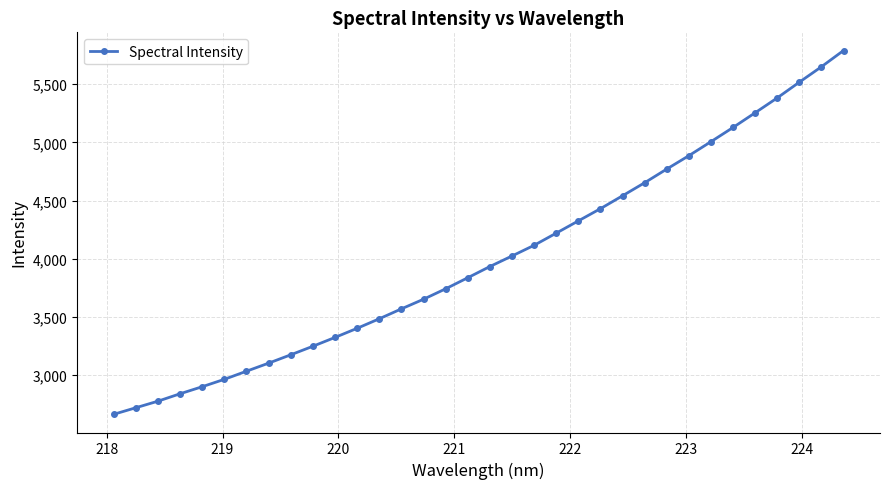

True or false: the data has more than 2 interior local peaks.

False